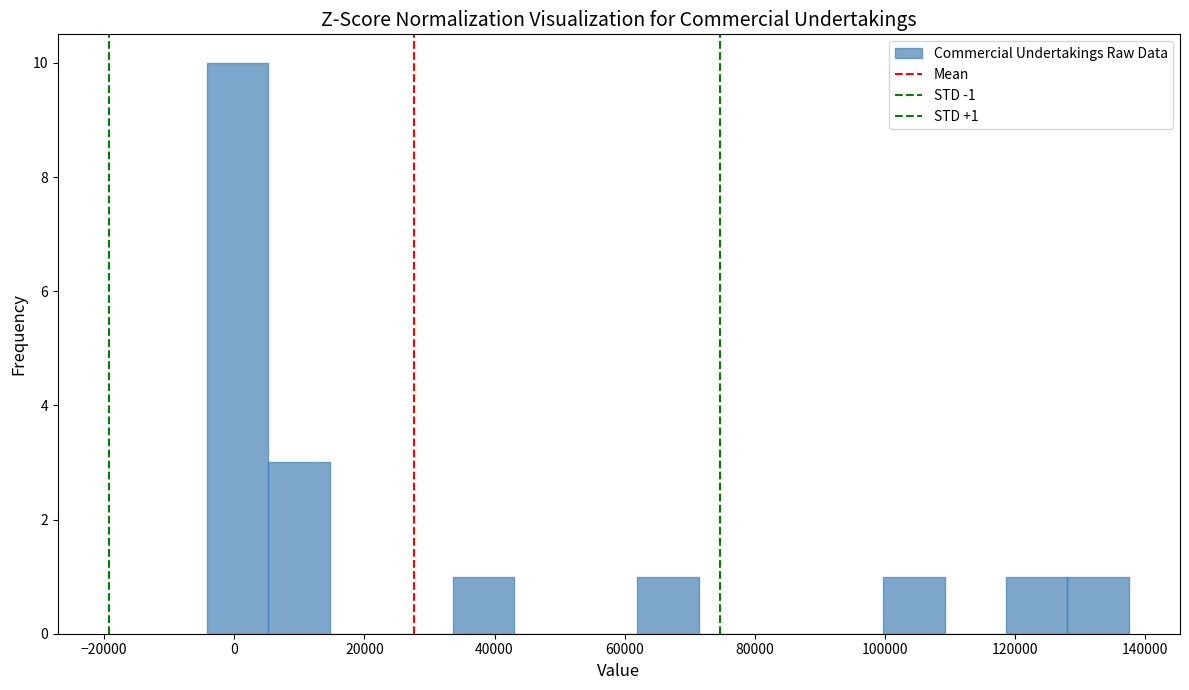

Which range on the x-axis has the tallest bar?

-4000 to 6000